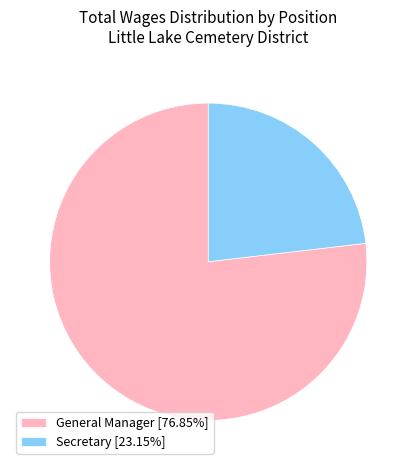

Is it true that Secretary is 9% of the pie?

False